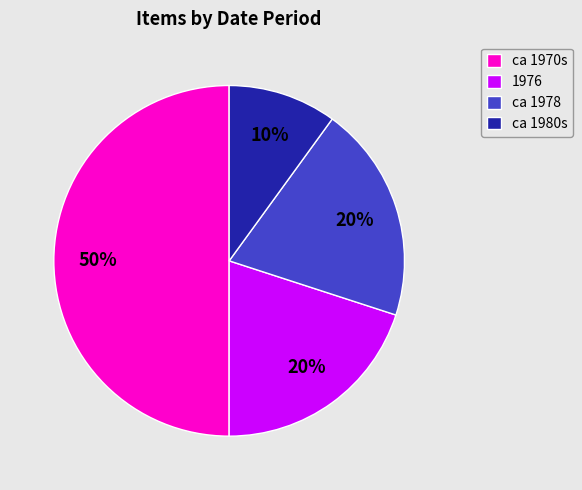

Count the number of slices in the pie.

4